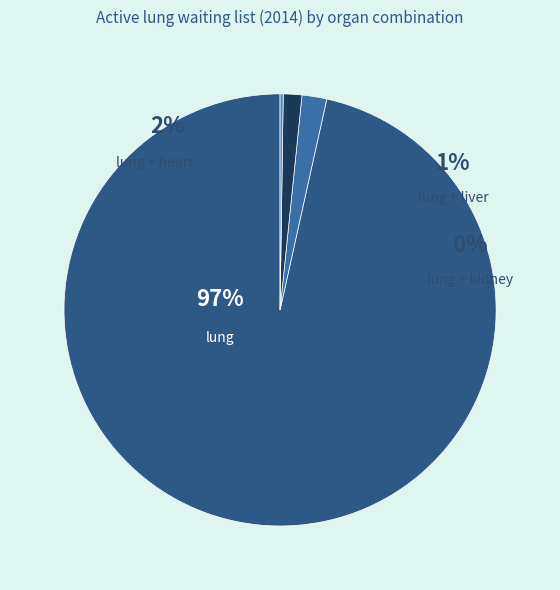

Count the number of slices in the pie.

4